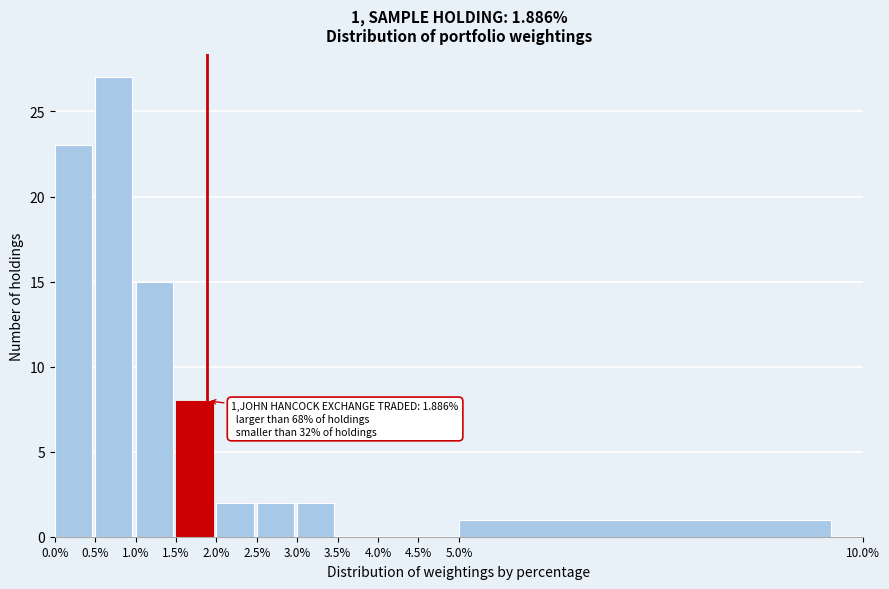

Which range on the x-axis has the tallest bar?

0.5% to 1.0%